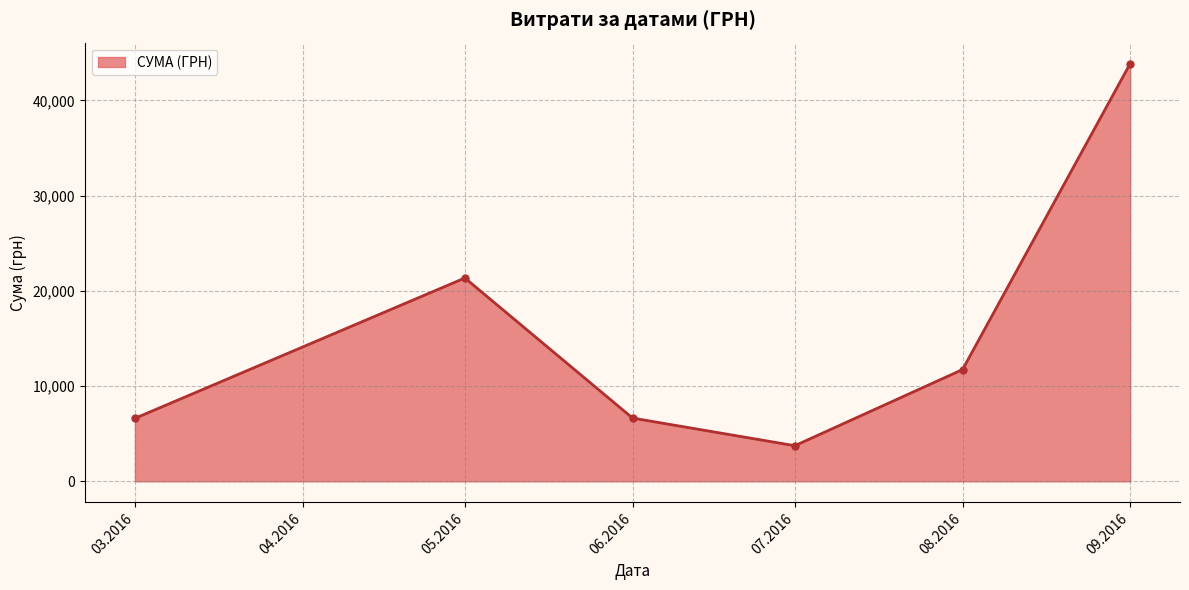

What is the smallest value displayed?

3740.0